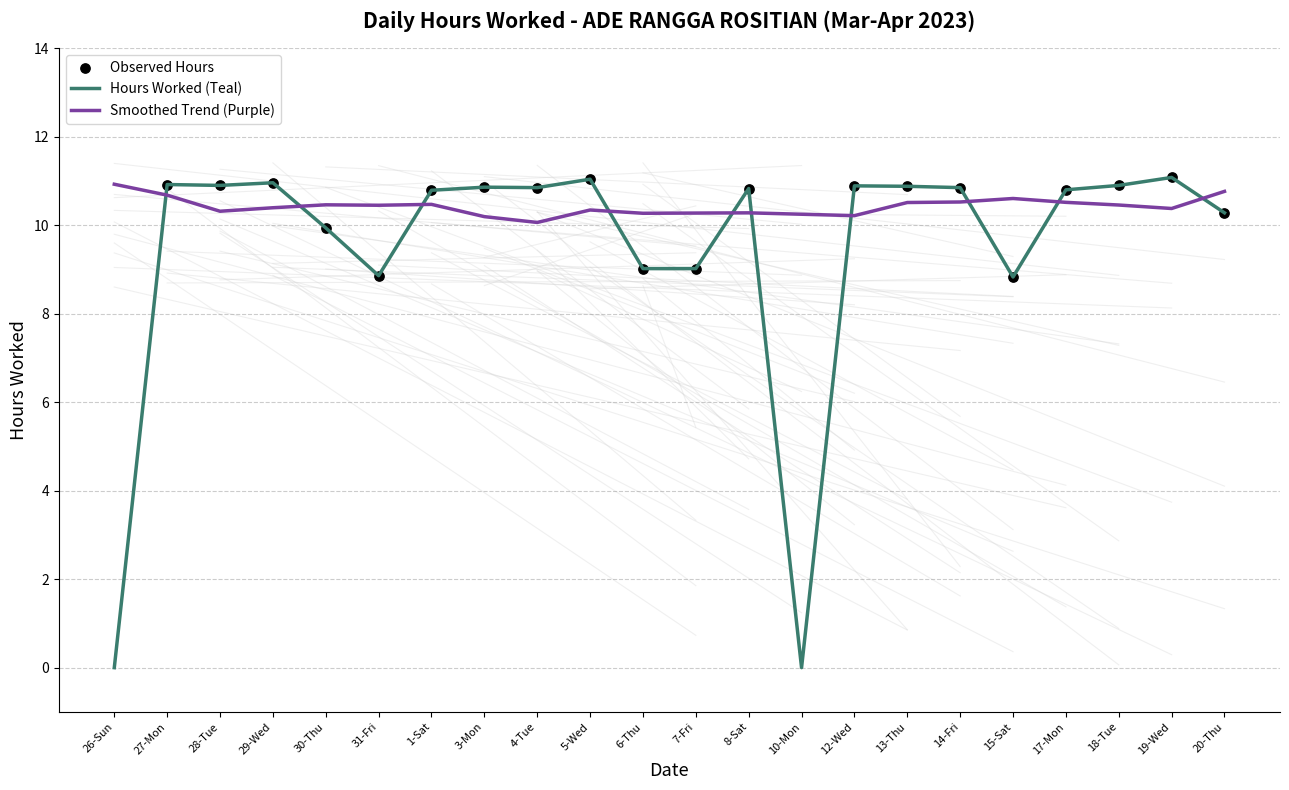

What is the difference between the highest and lowest values at 26-Sun?

10.9